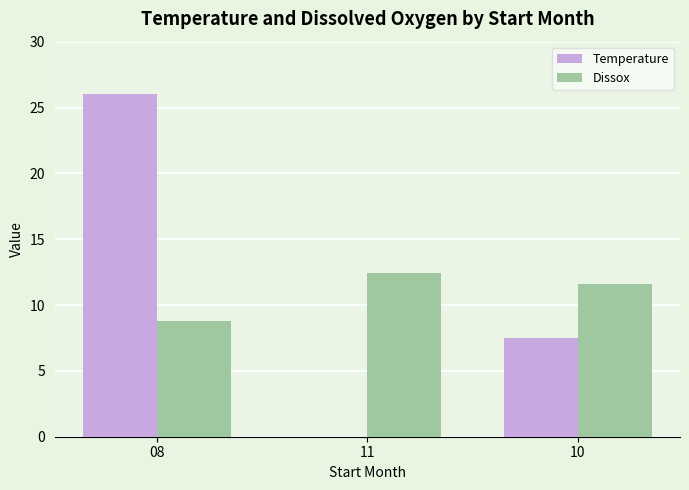

What is the sum of all Temperature values?

33.5